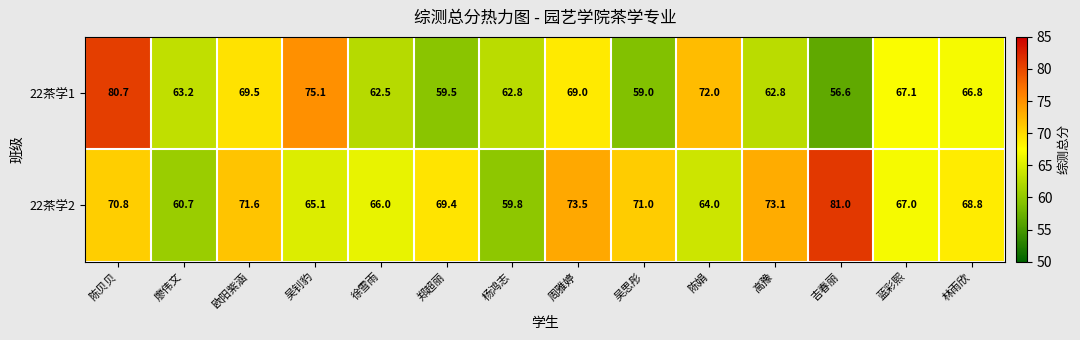

What is the difference between the highest and lowest values at 吉春丽?

24.4